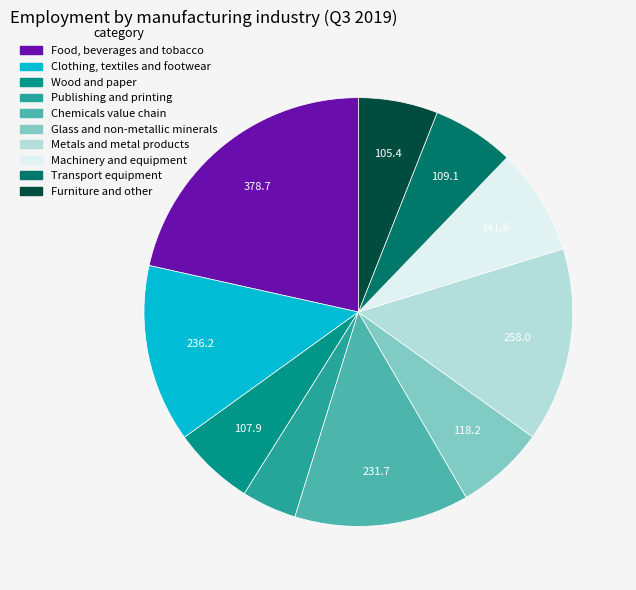

Is it true that Metals and metal products is 15% of the pie?

True